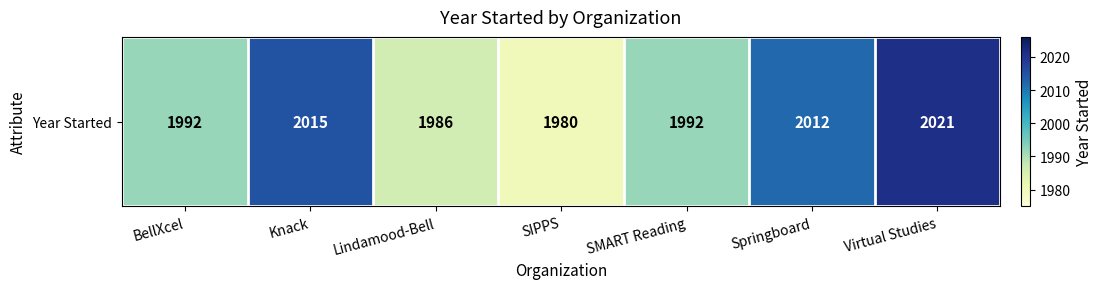

What is the average value?

2000